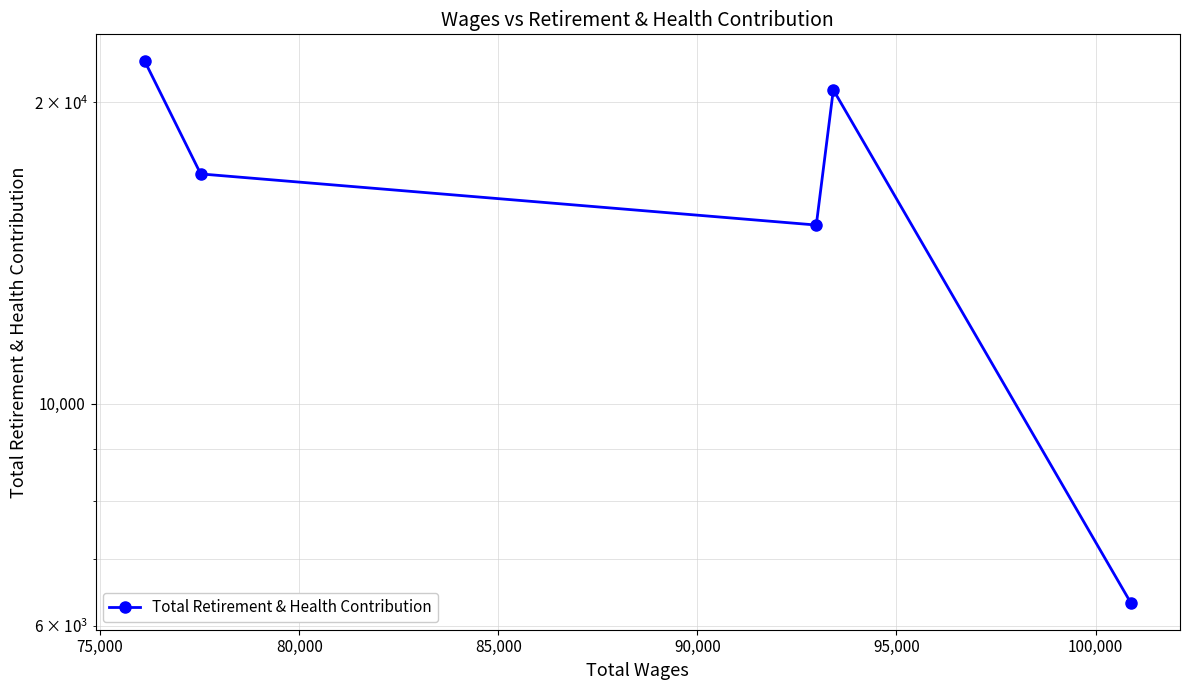

Count the number of values greater than 16966.

2